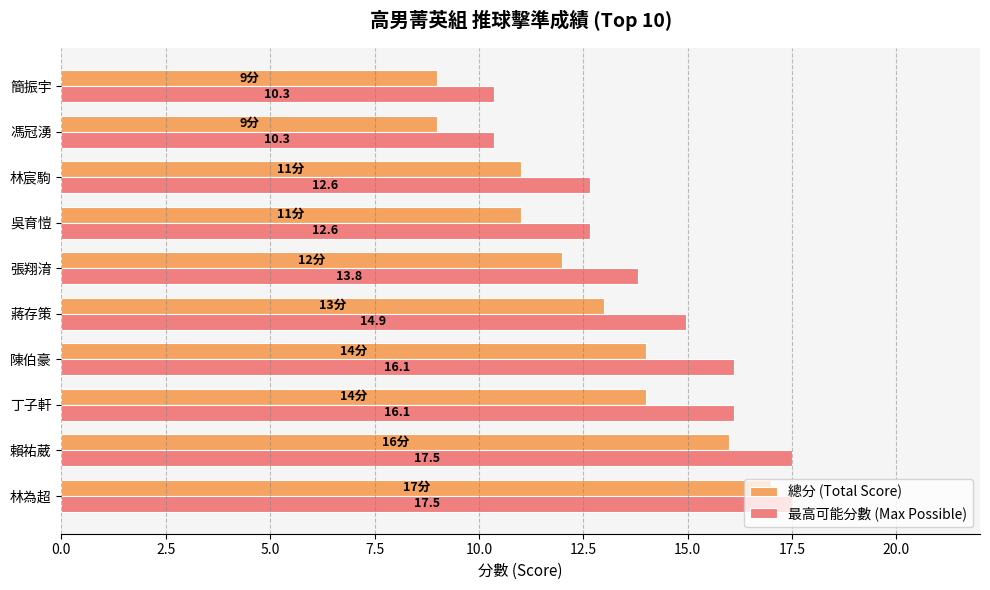

Which series changed the most between 張翔淯 and 吳育愷?

最高可能分數 (Max Possible)